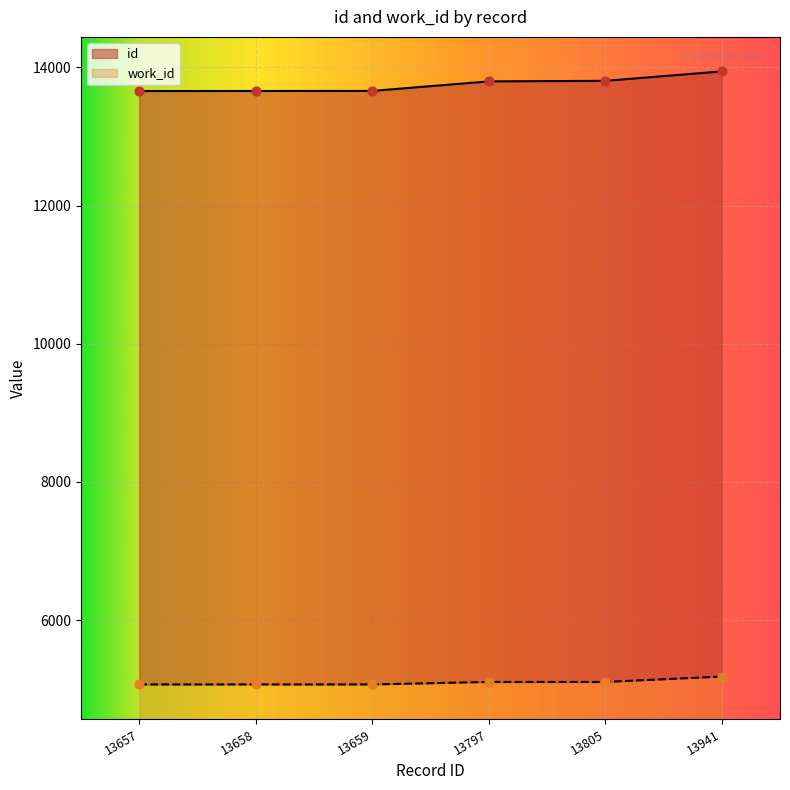

What are all the series names shown in the legend?

id, work_id